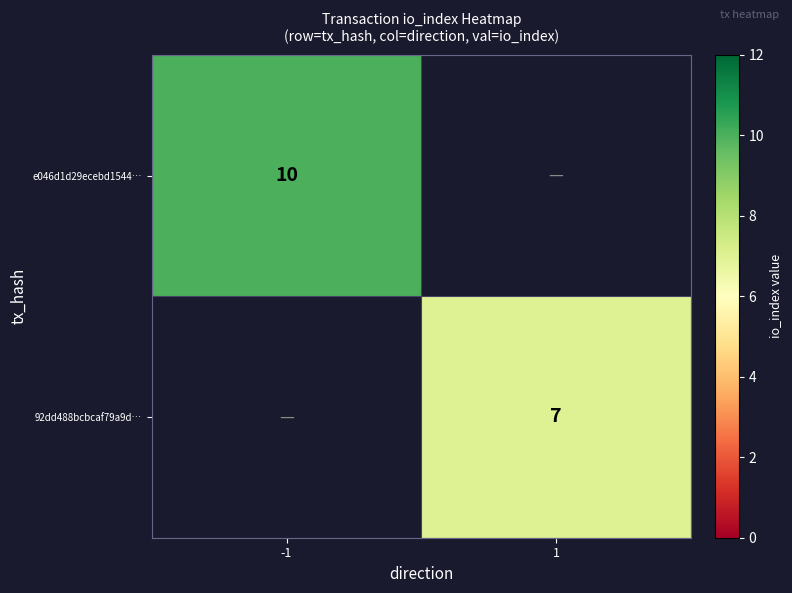

Is the value of 92dd488bcbcaf79a9d… at 1 greater than the value of e046d1d29ecebd1544… at -1?

No